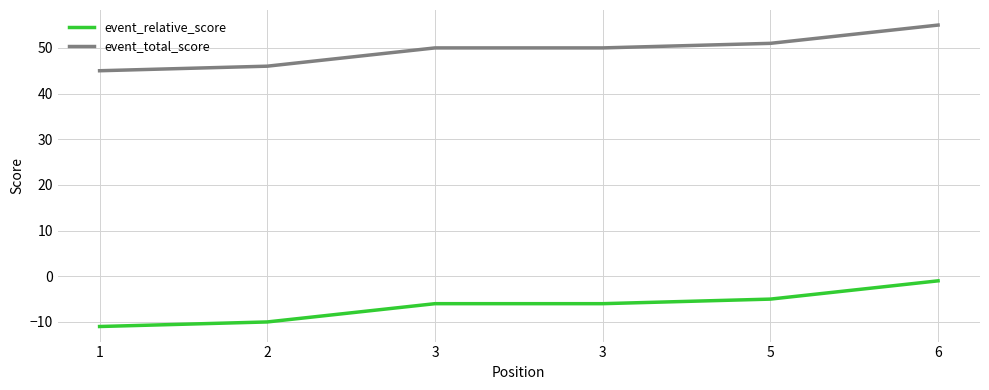

Rank the categories by event_relative_score value from highest to lowest.

6, 5, 3, 3, 2, 1